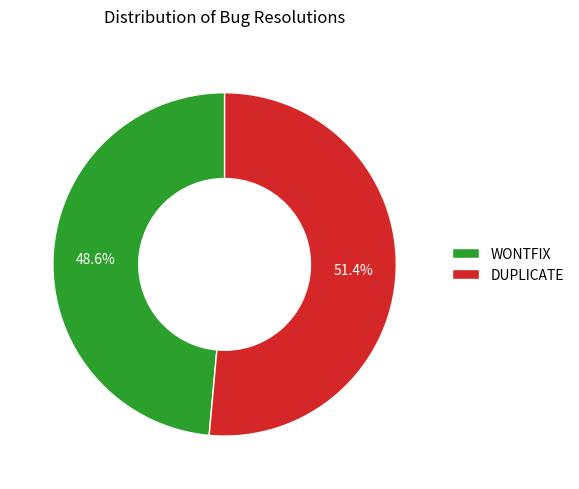

What is the ratio of the value at DUPLICATE to the value at WONTFIX?

1.1